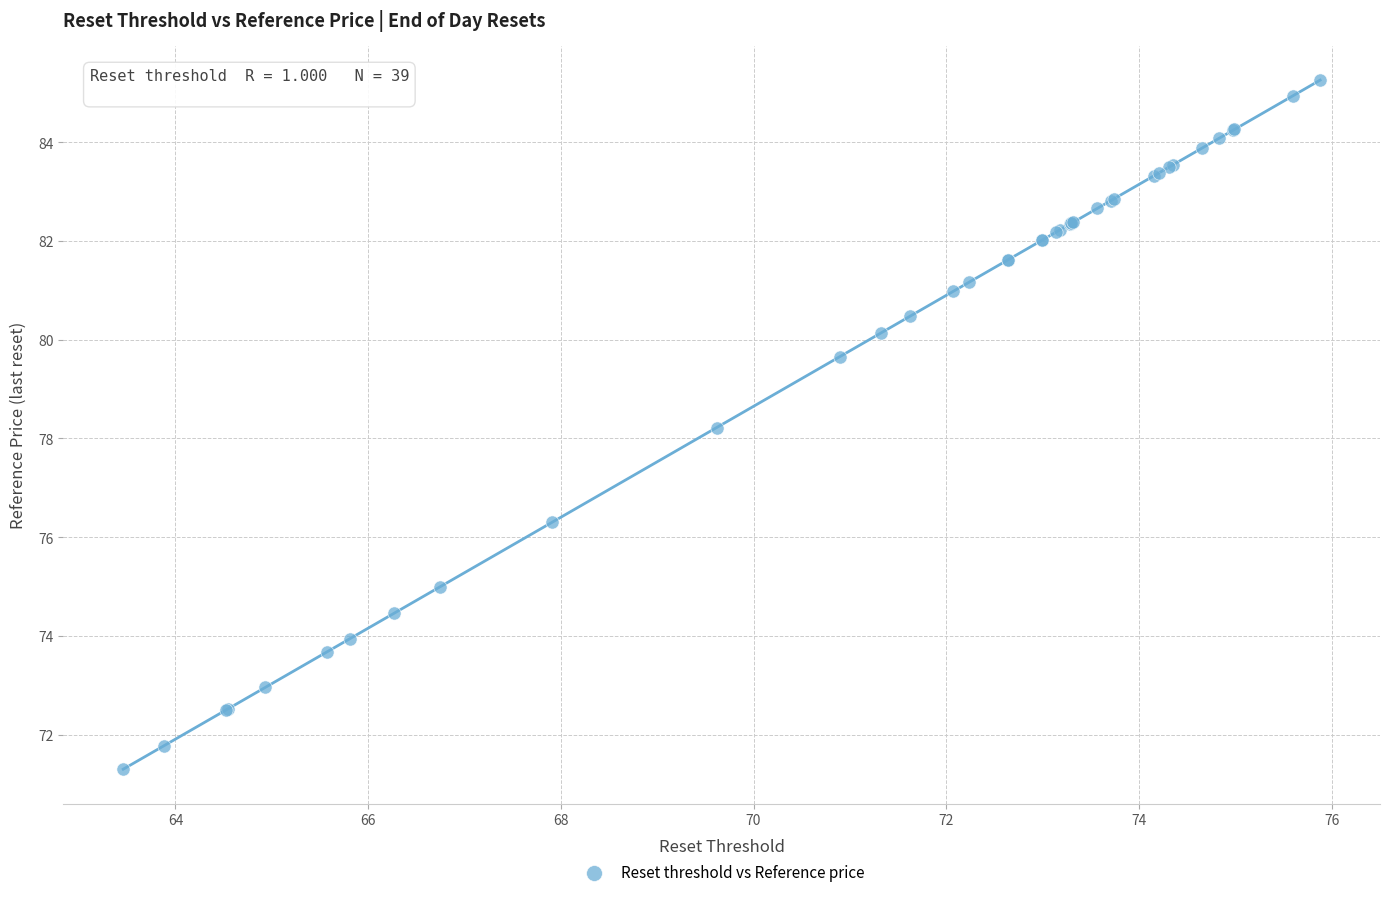

What Y value in the scatter plot is closest to 78?

78.2